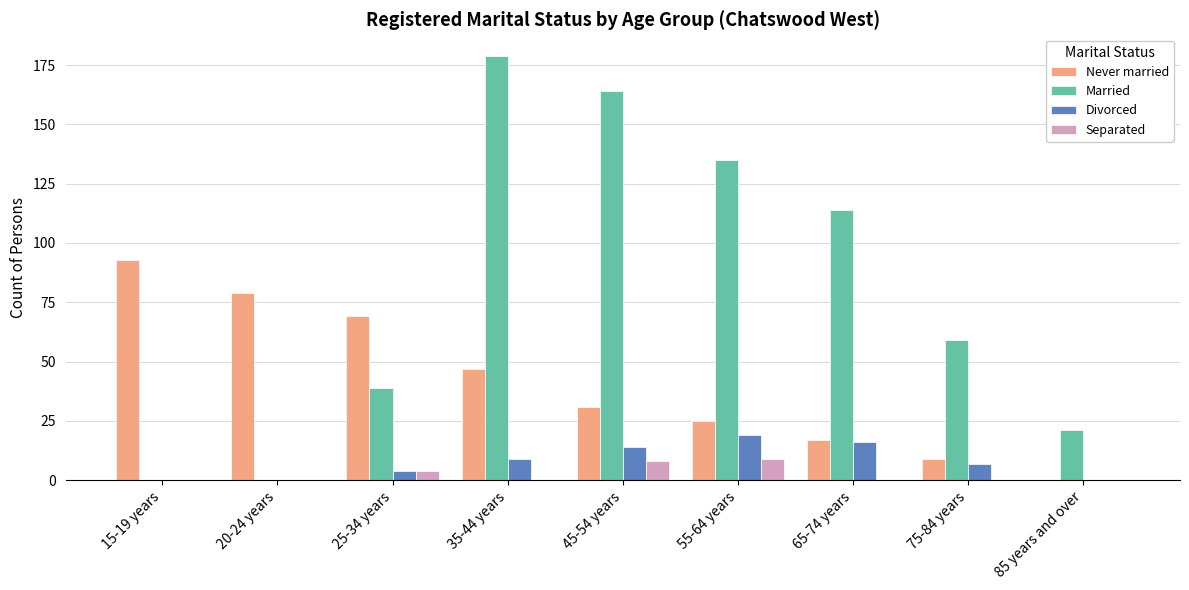

What is the sum of the Married values at 25-34 years and 15-19 years?

39